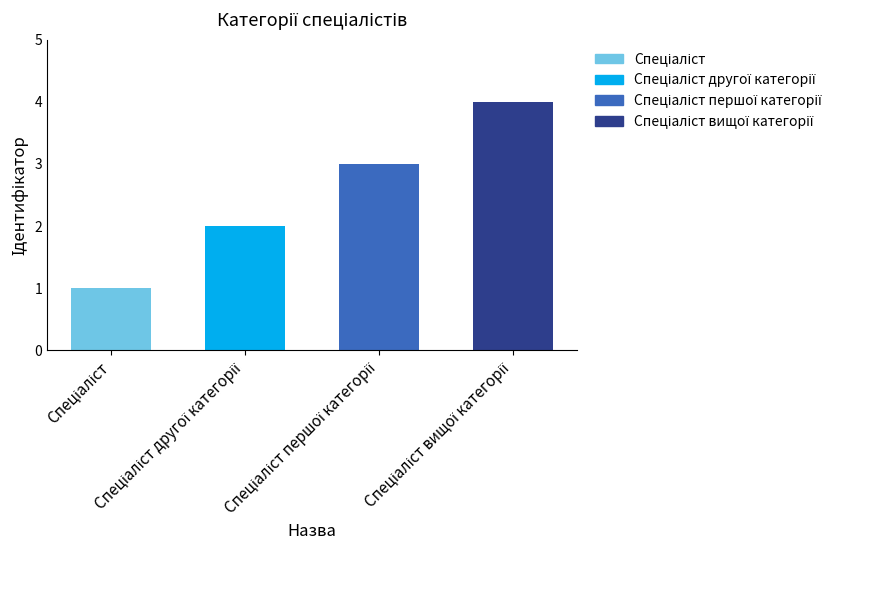

Reading right to left, extract all data points from this chart.

4	3	2	1